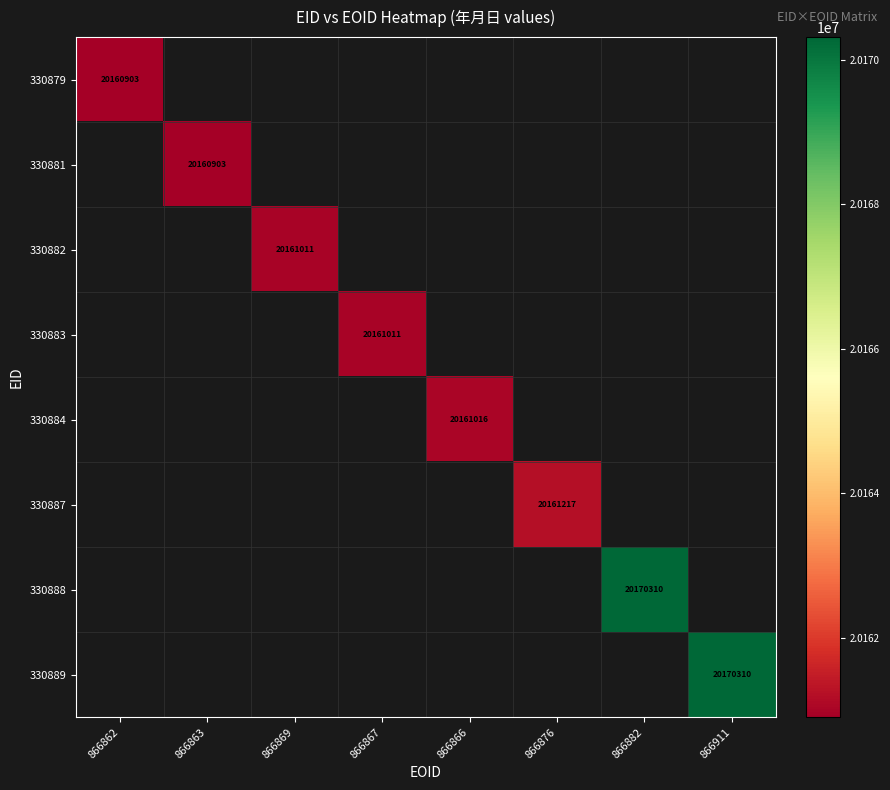

What is the maximum value shown in the chart?

20170310.0